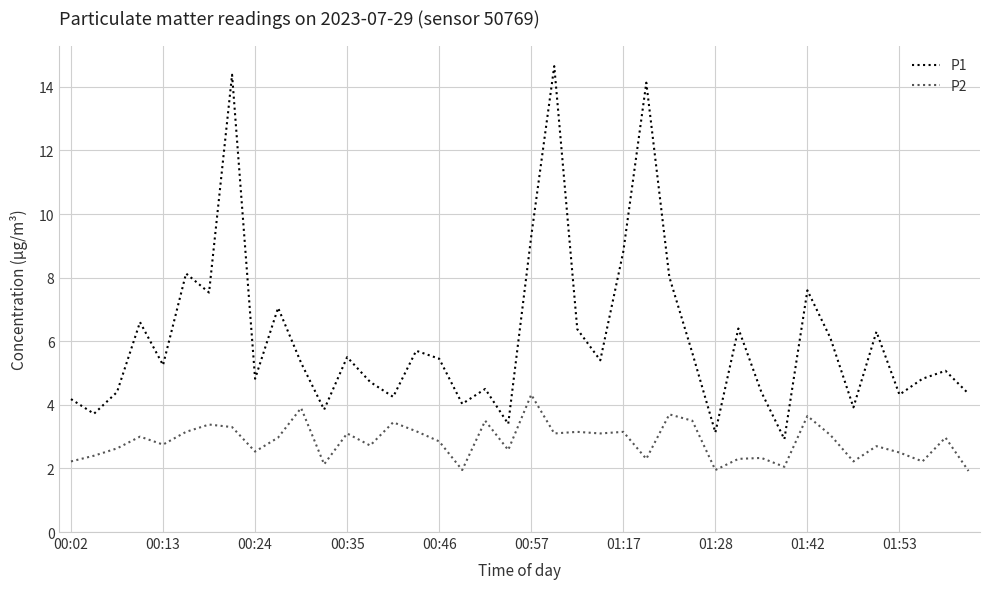

True or false: P2 and P1 cross at least once.

False